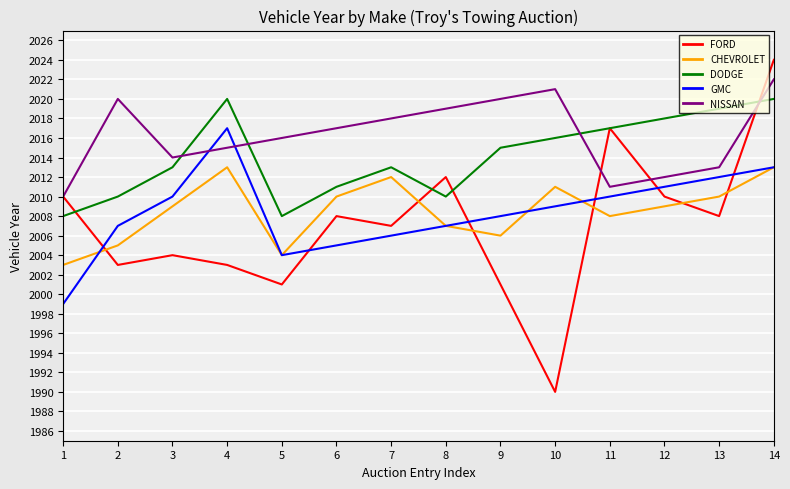

Which category has the highest value across all series?

14